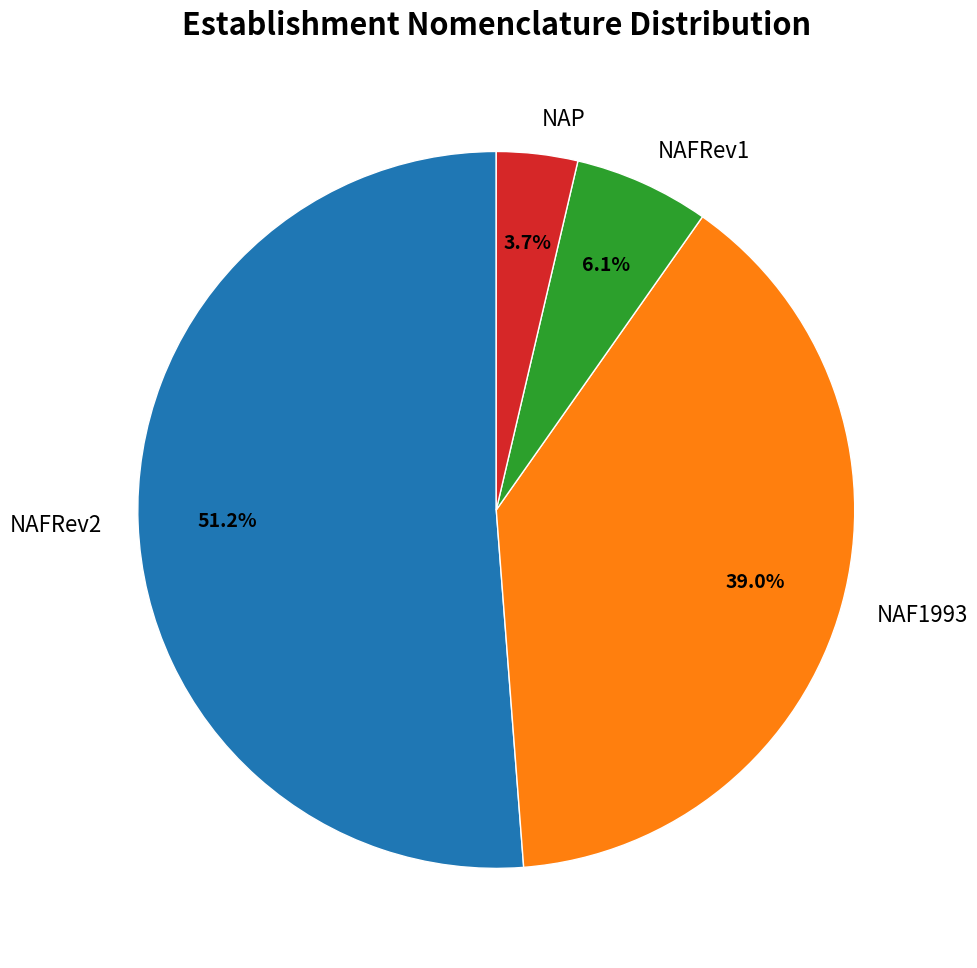

Is the sum of NAFRev1 and NAFRev2 greater than half?

Yes